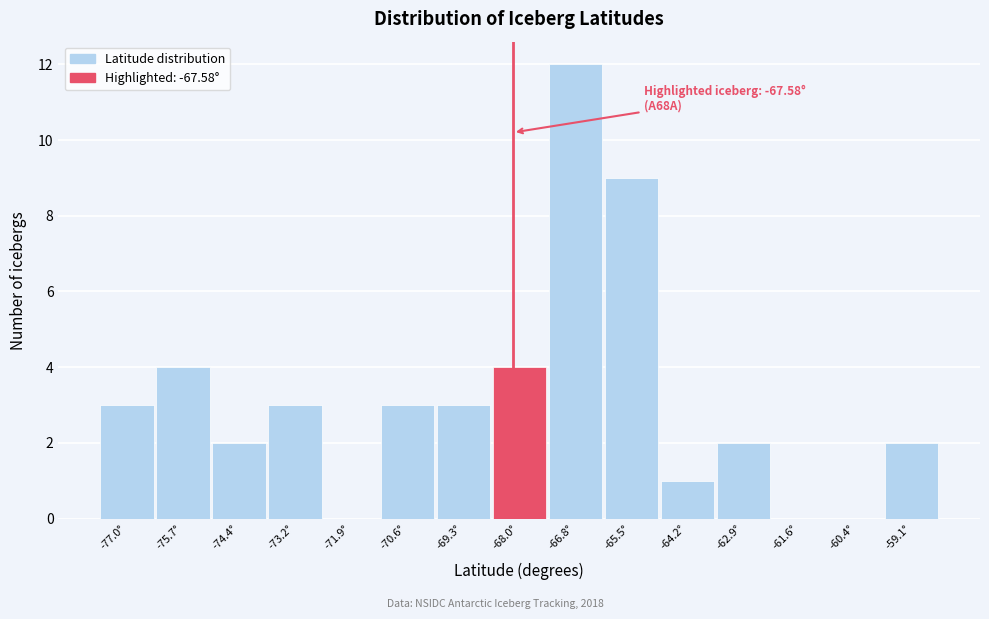

Reading left to right, what are all the values shown in this chart?

-77.0°=3	-75.7°=4	-74.4°=2	-73.2°=3	-71.9°=0	-70.6°=3	-69.3°=3	-68.0°=4	-66.8°=12	-65.5°=9	-64.2°=1	-62.9°=2	-61.6°=0	-60.4°=0	-59.1°=2